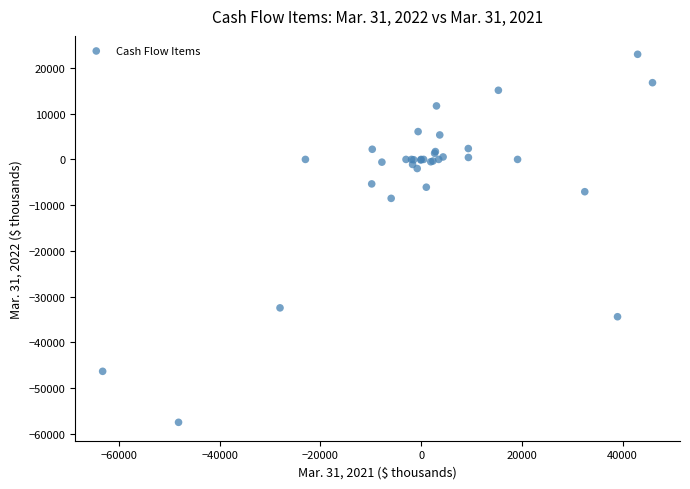

What Y value in the scatter plot is closest to -17236?

-8508